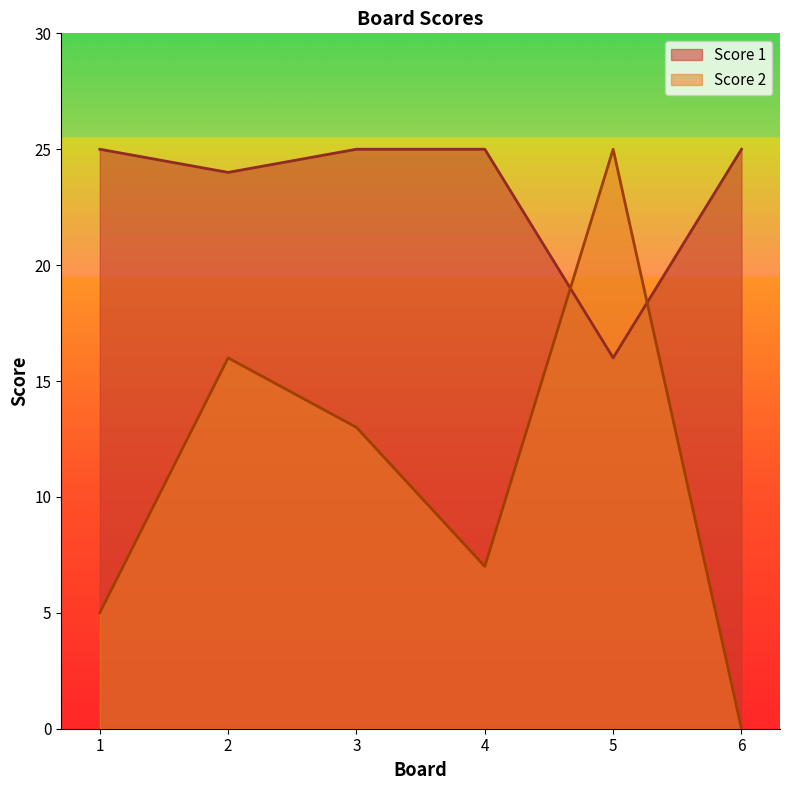

How many data points in Score 1 are less than 25?

2